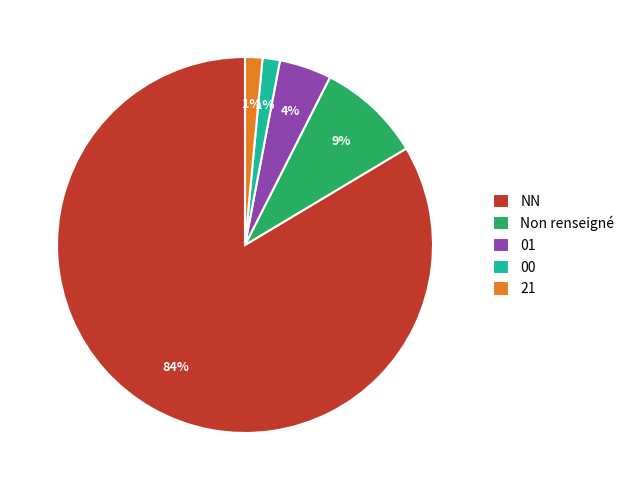

Which category has the biggest portion of the pie?

NN